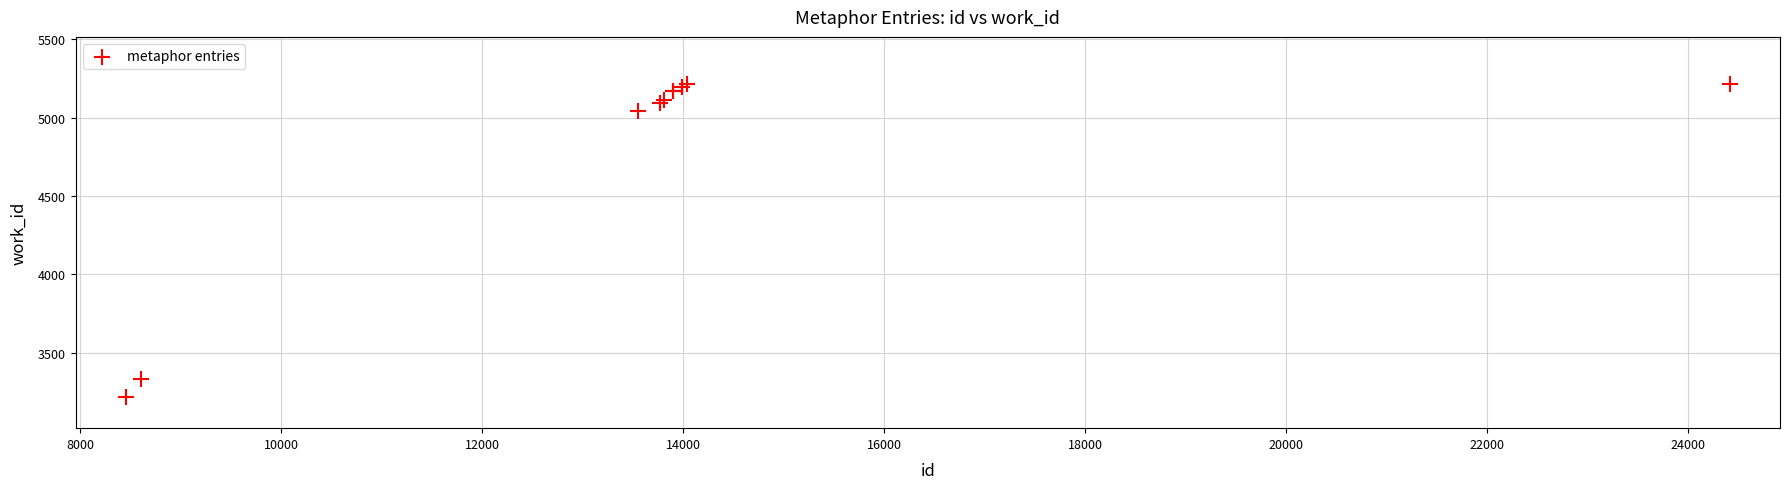

What Y value in the scatter plot is closest to 4217?

5045